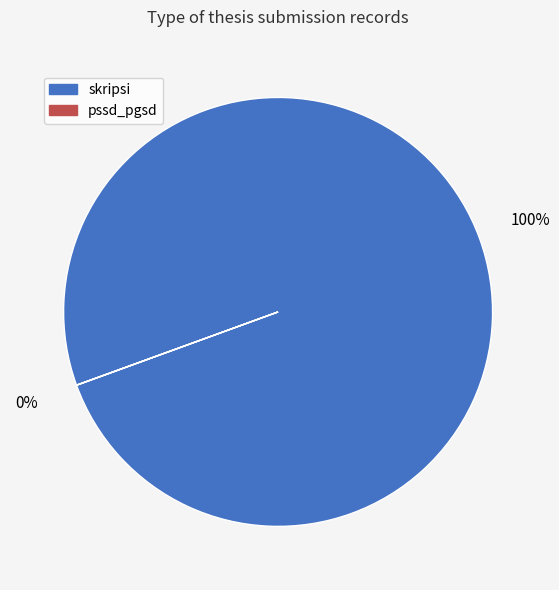

To the nearest percent, what is the average slice percentage?

50%